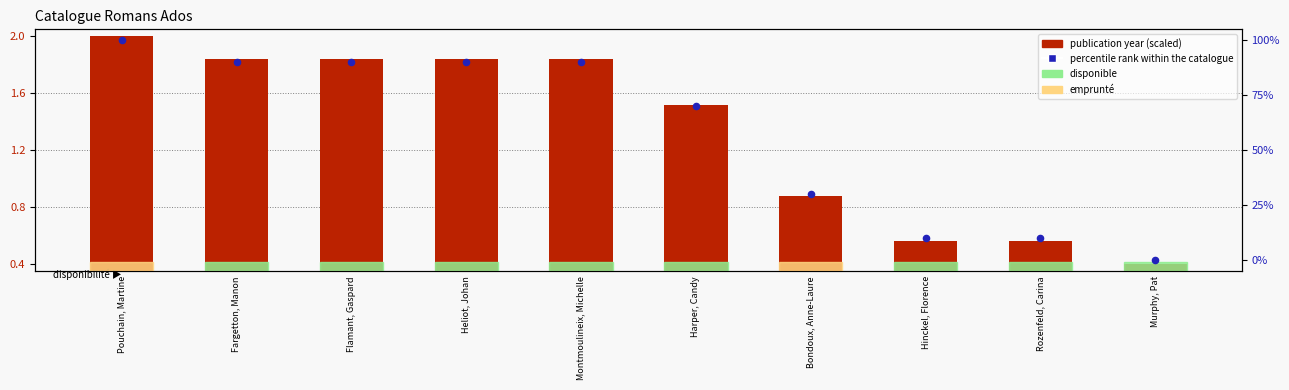

At how many categories does at least one series exceed 23?

7